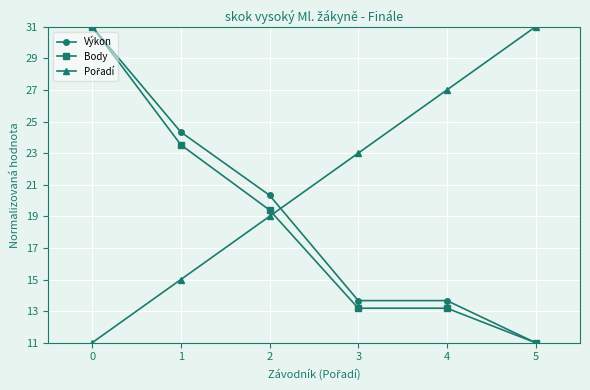

How many data points does each series have?

6